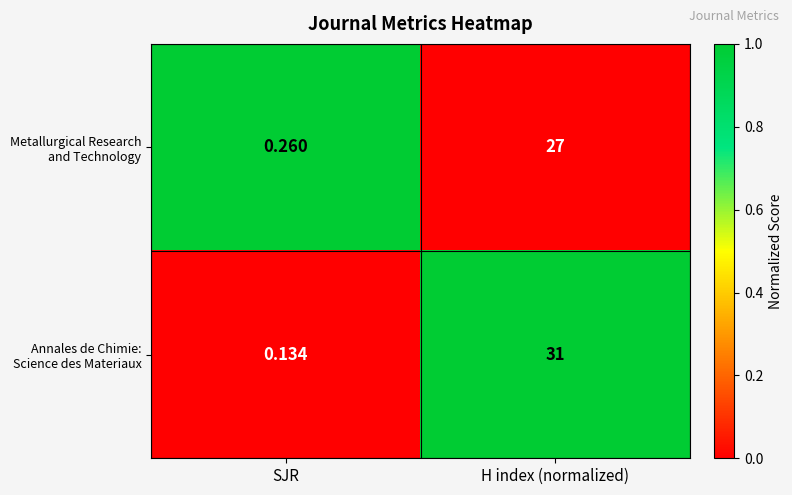

At which category does the chart reach its minimum across all series?

SJR